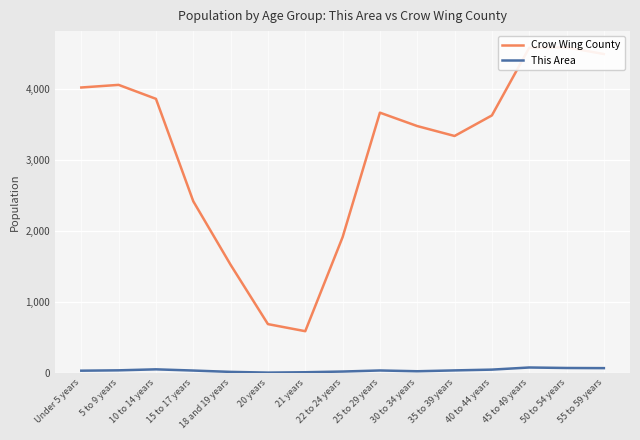

Which category has the highest value in the Crow Wing County series?

50 to 54 years